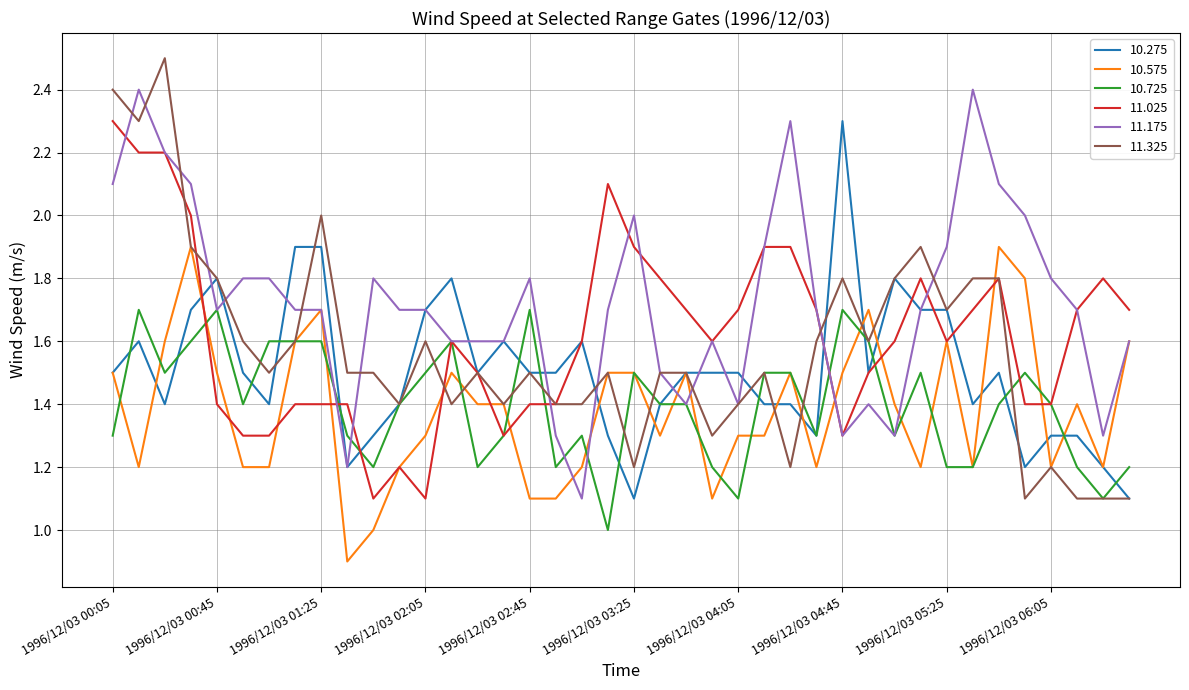

Which series has the largest total across all categories?

11.175